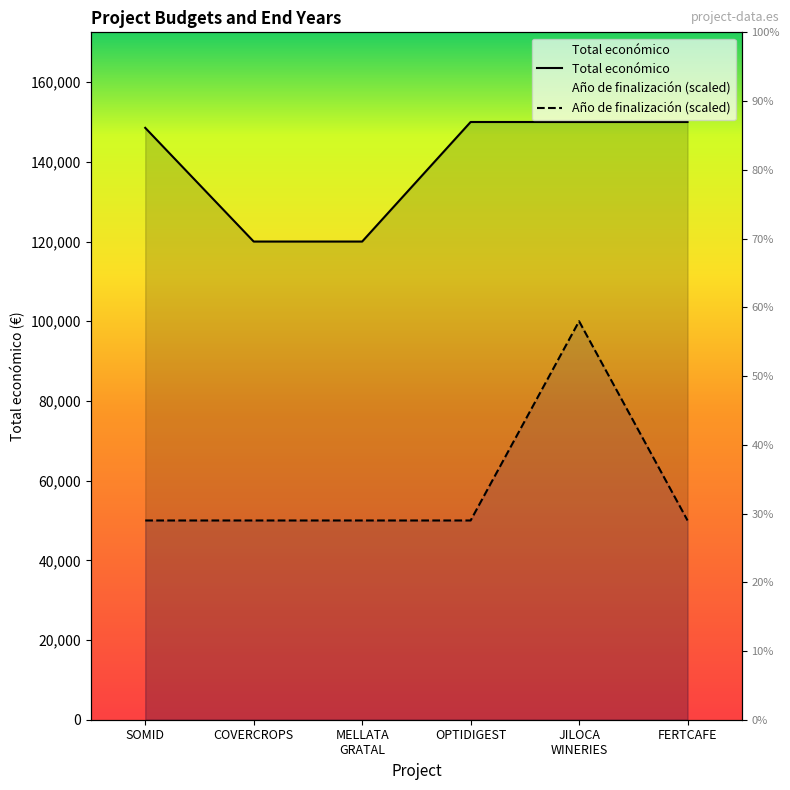

True or false: Año de finalización (scaled) has a value of 29780 at MELLATA
GRATAL.

False